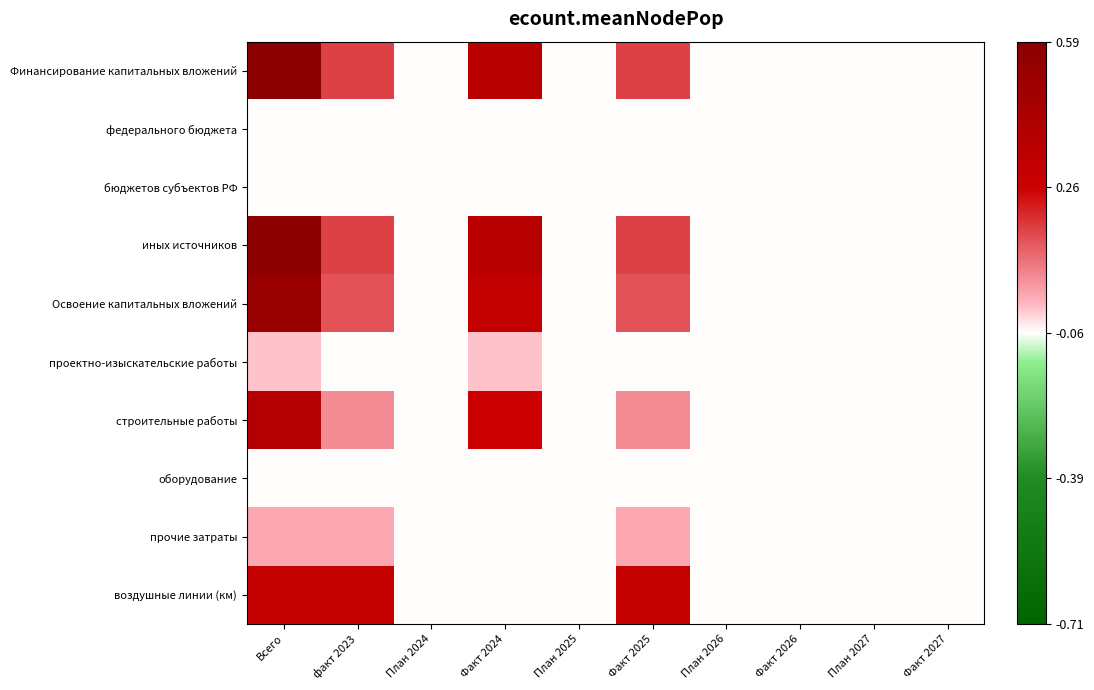

Rank the series at План 2026 from highest to lowest value.

Финансирование капитальных вложений, федерального бюджета, бюджетов субъектов РФ, иных источников, Освоение капитальных вложений, проектно-изыскательские работы, строительные работы, оборудование, прочие затраты, воздушные линии (км)